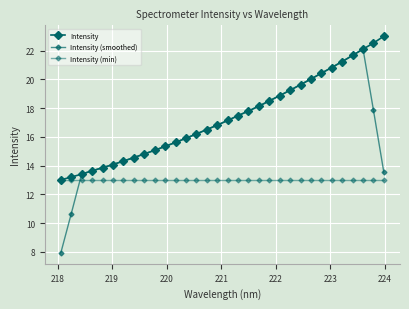

Count the number of data series in this chart.

3